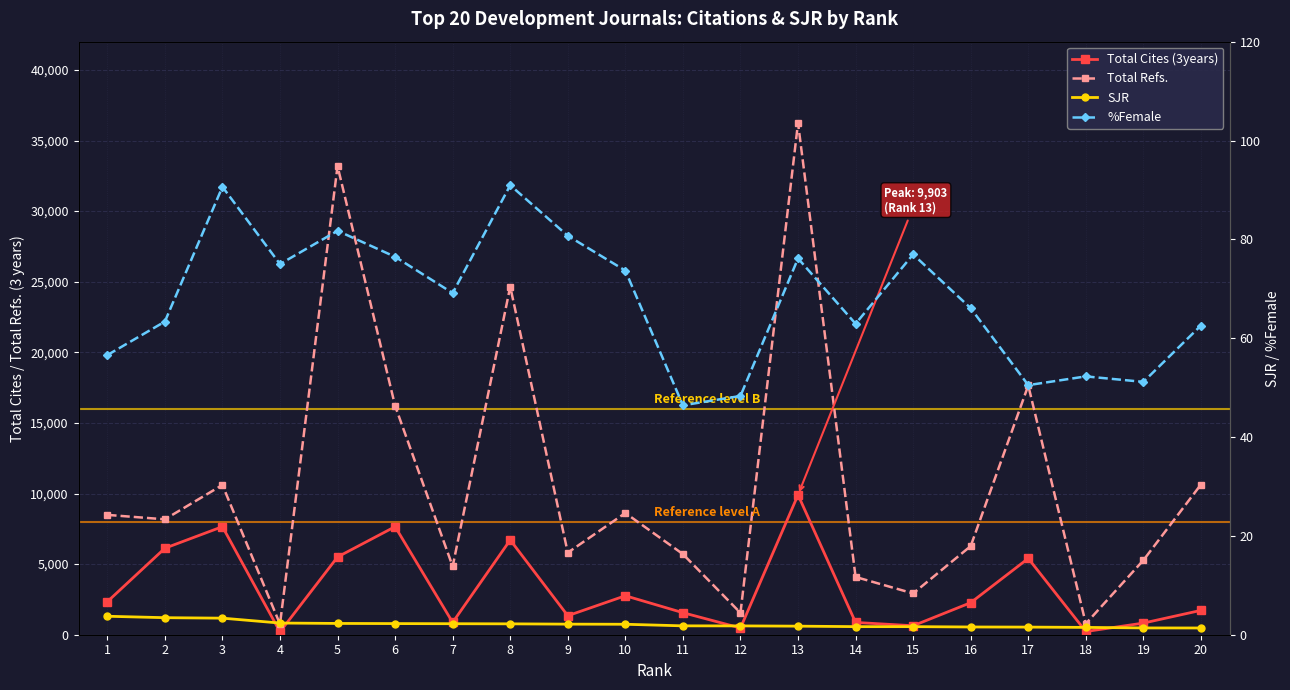

True or false: SJR and %Female intersect in this chart.

False